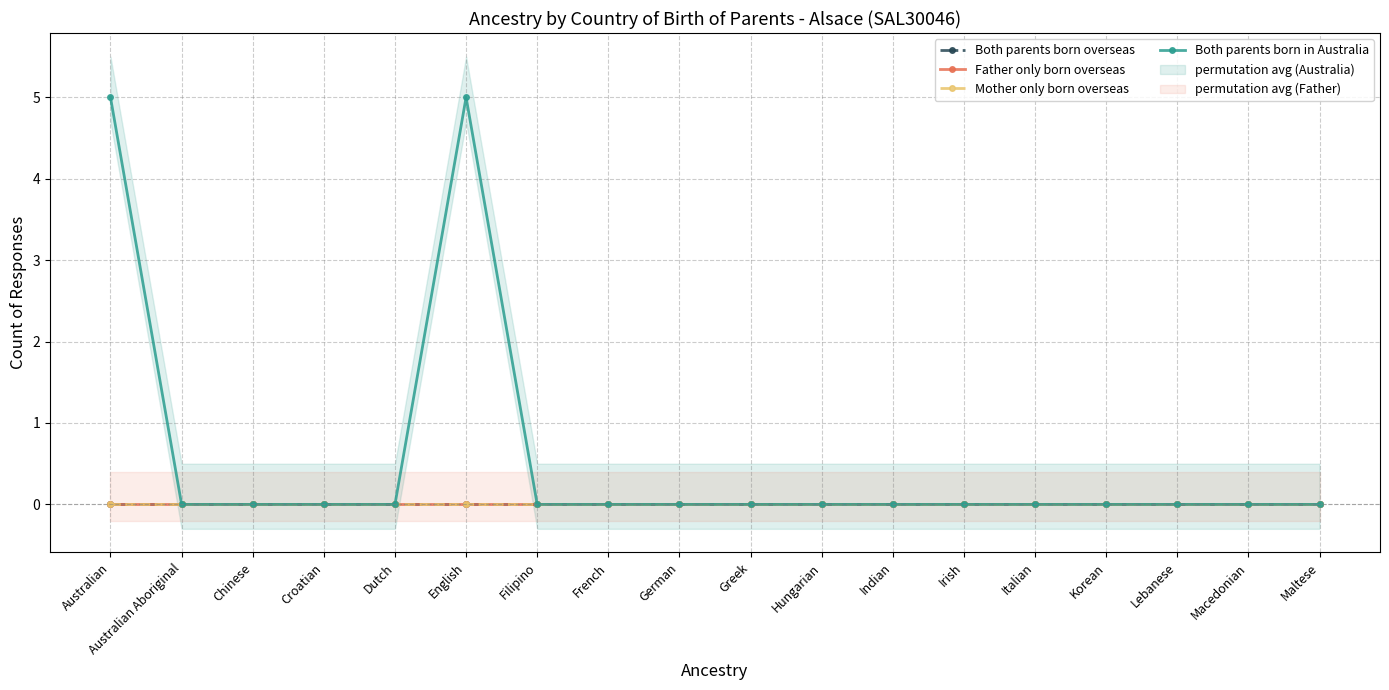

Which category has the highest value across all series?

Australian